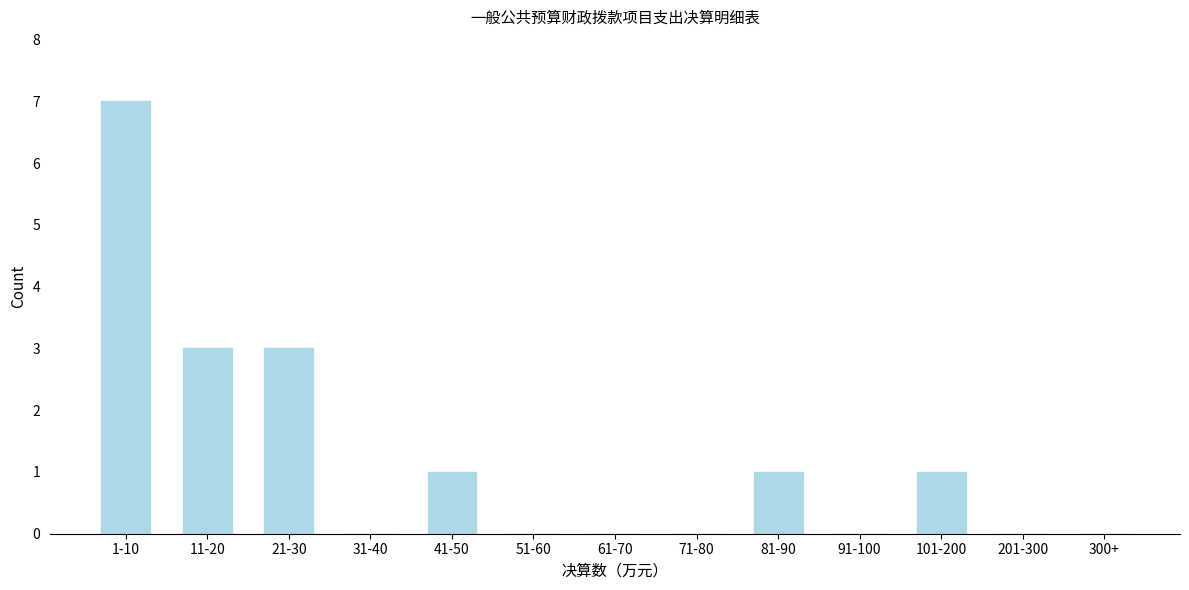

Reading left to right, extract all data points from this chart.

1-10=7	11-20=3	21-30=3	31-40=0	41-50=1	51-60=0	61-70=0	71-80=0	81-90=1	91-100=0	101-200=1	201-300=0	300+=0